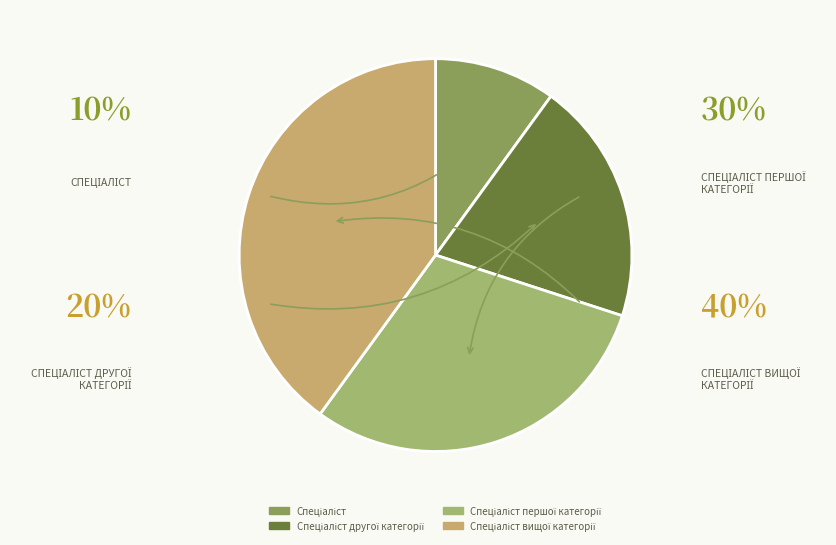

Is there a majority slice in this chart?

No